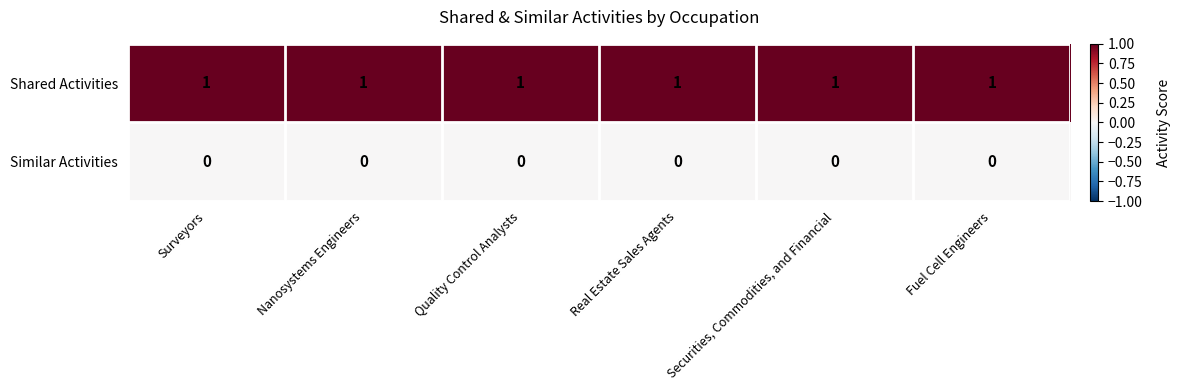

Rank the series by their maximum value, from lowest to highest.

Similar Activities, Shared Activities